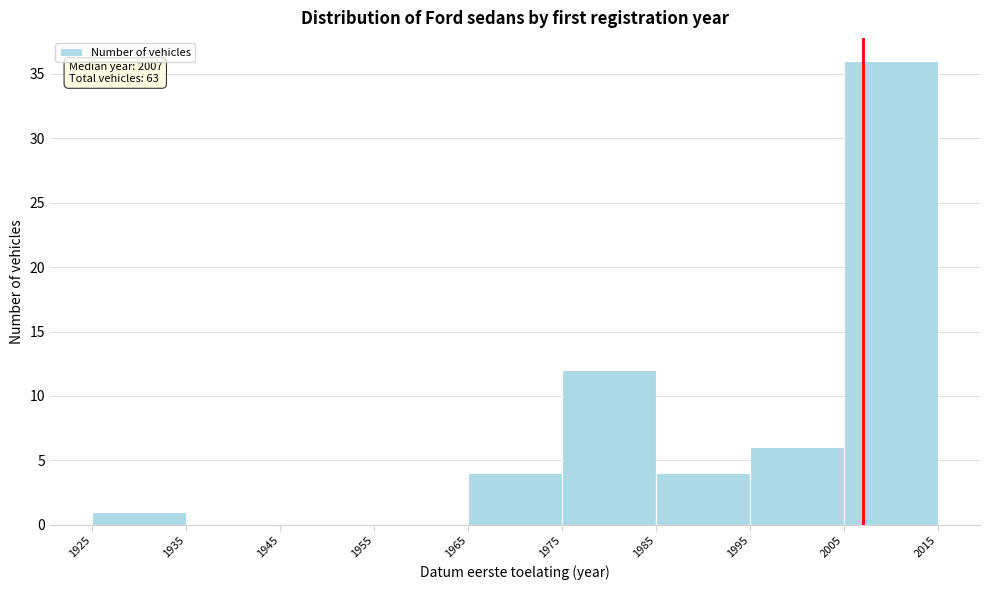

Which range on the x-axis has the tallest bar?

2005 to 2015